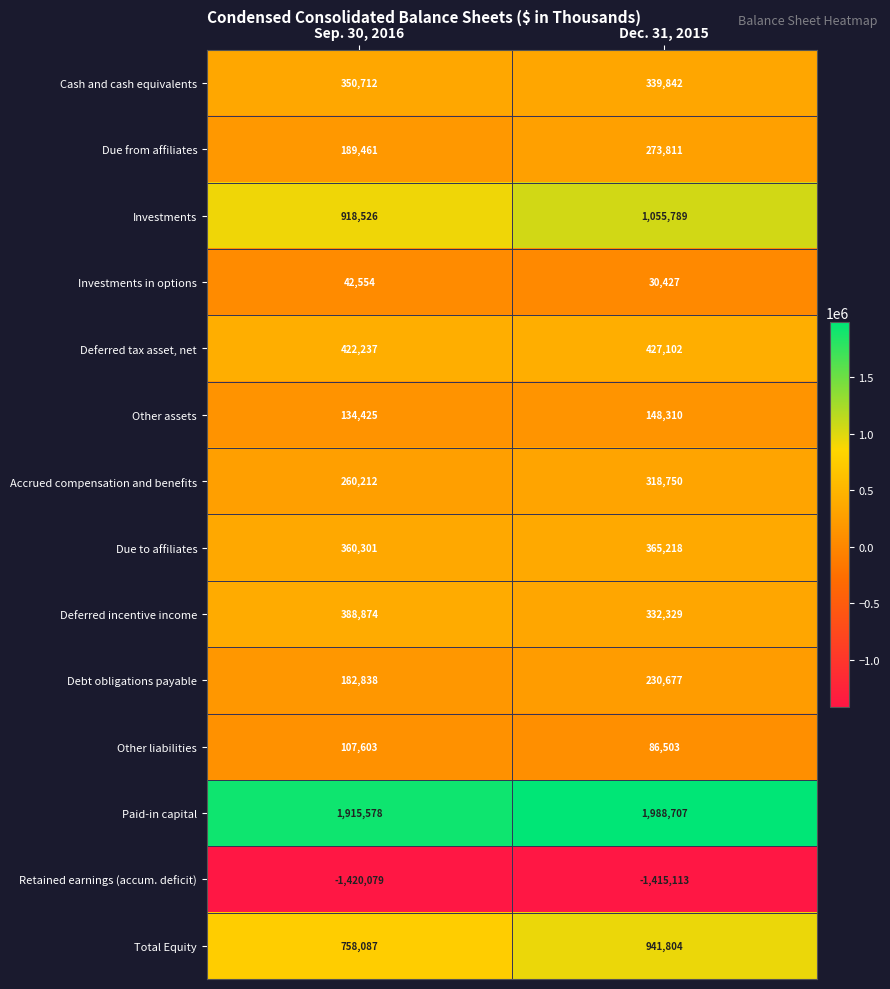

What is the average value of the Other assets series?

141368